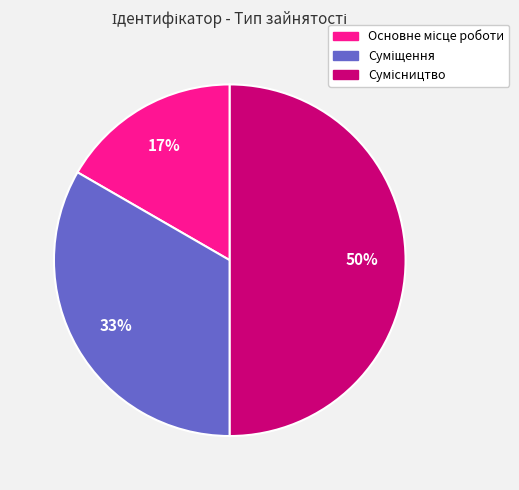

To the nearest percent, what is the difference between the largest and smallest slice percentages?

33%